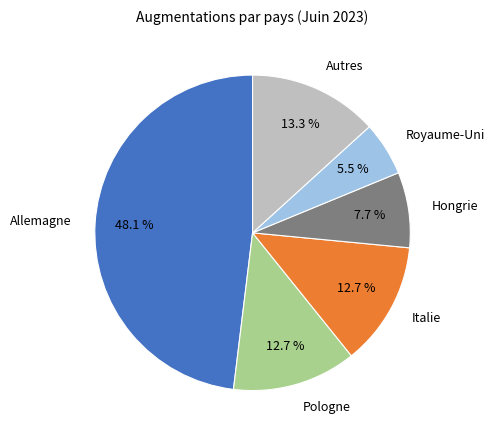

Between Allemagne and Autres, which is larger?

Allemagne